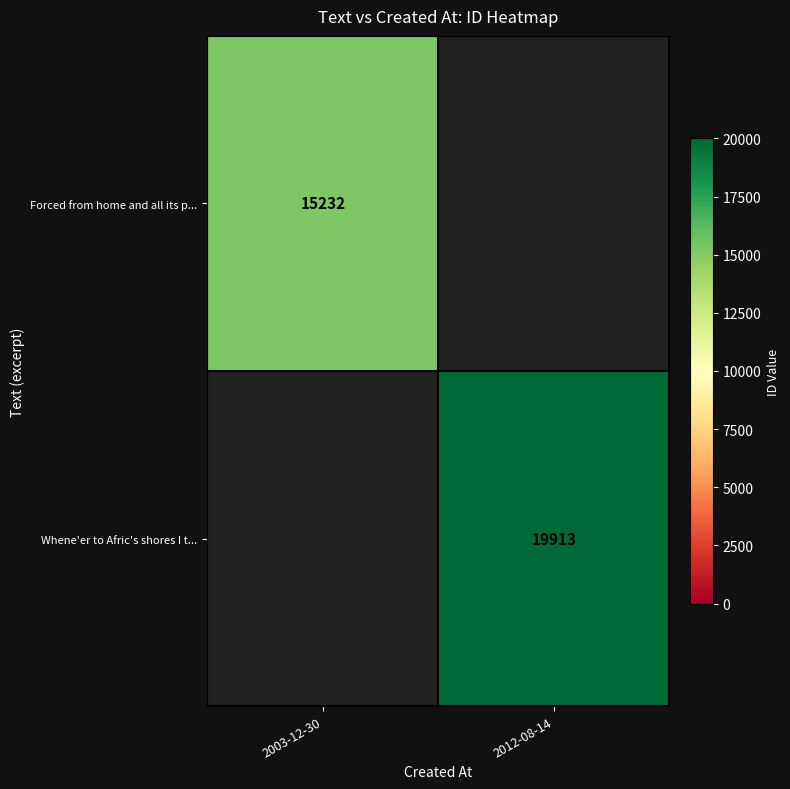

What is the greatest value displayed?

19913.0